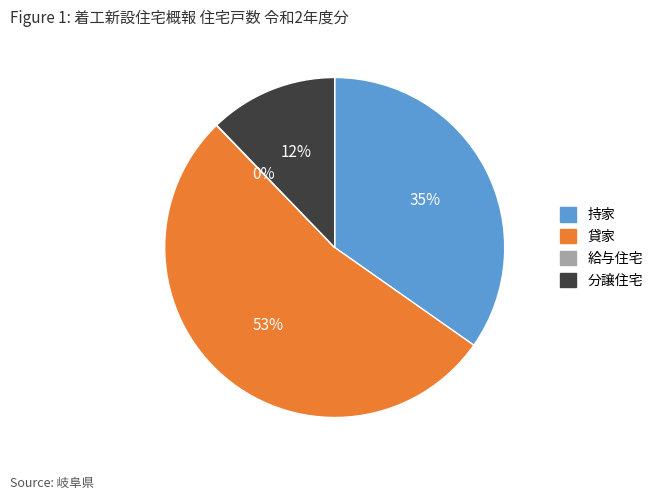

Is it true that 分譲住宅 is 22% of the pie?

False